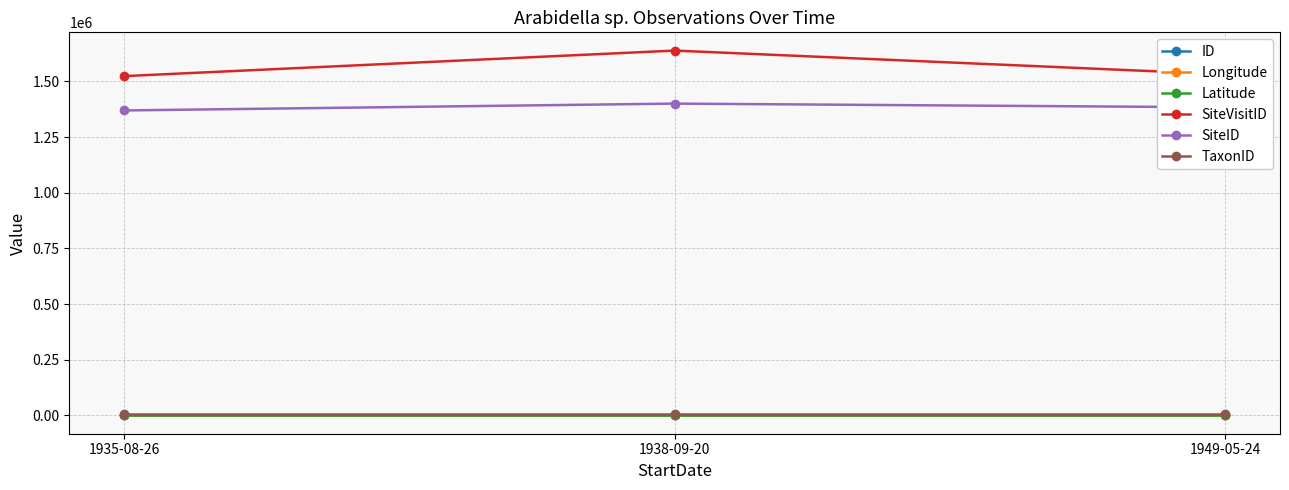

How many values in the Longitude series are below 145?

1